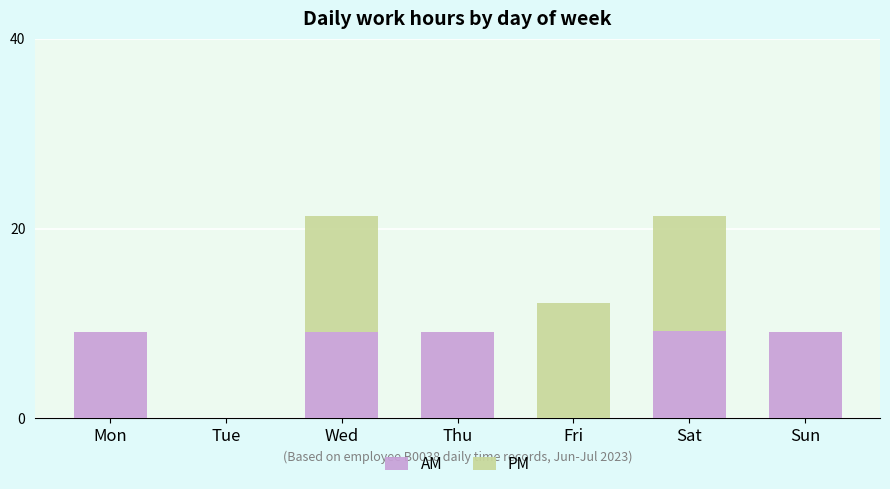

The value of AM at Sun is 9.1. True or false?

True